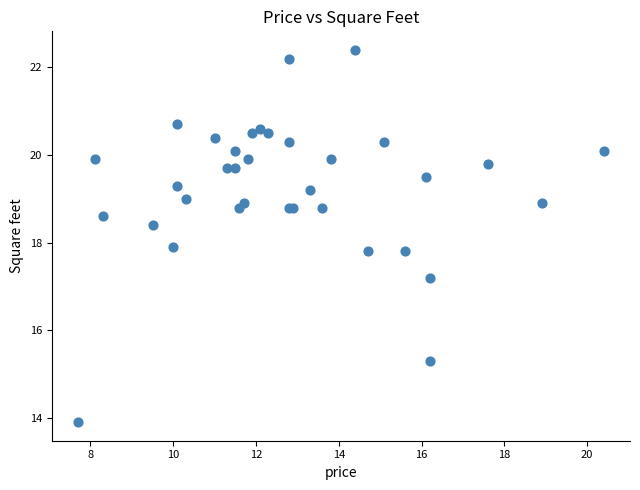

What Y value in the scatter plot is closest to 18?

17.9